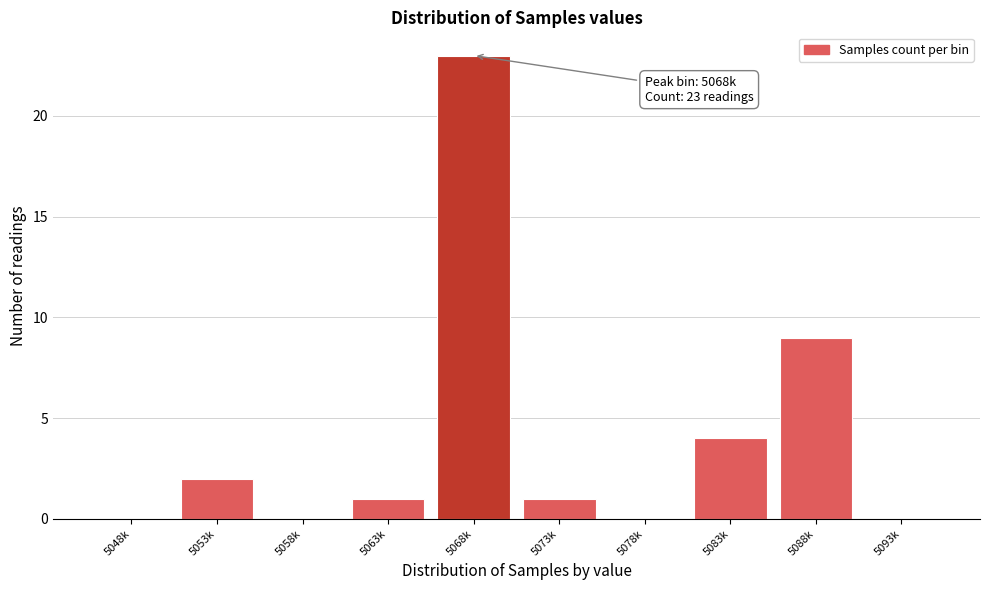

Reading left to right, what are all the values shown in this chart?

5048k=0	5053k=2	5058k=0	5063k=1	5068k=23	5073k=1	5078k=0	5083k=4	5088k=9	5093k=0